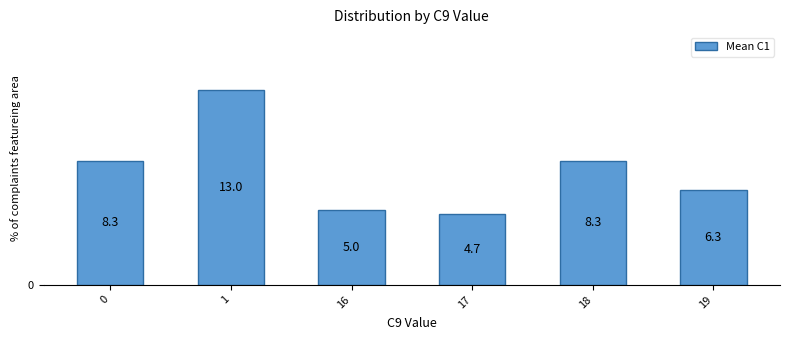

Count the number of data series in this chart.

1